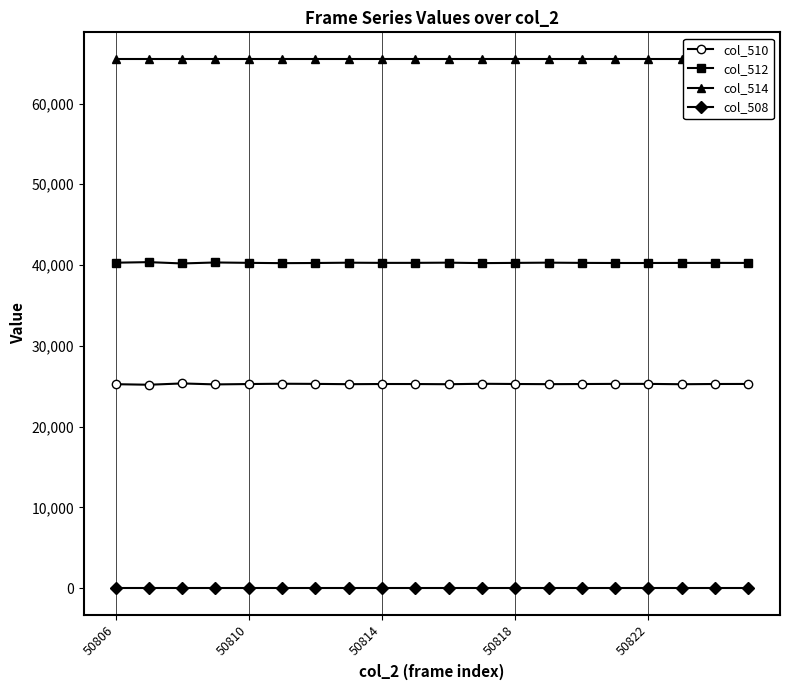

At which label is col_508 closest to 0?

50806